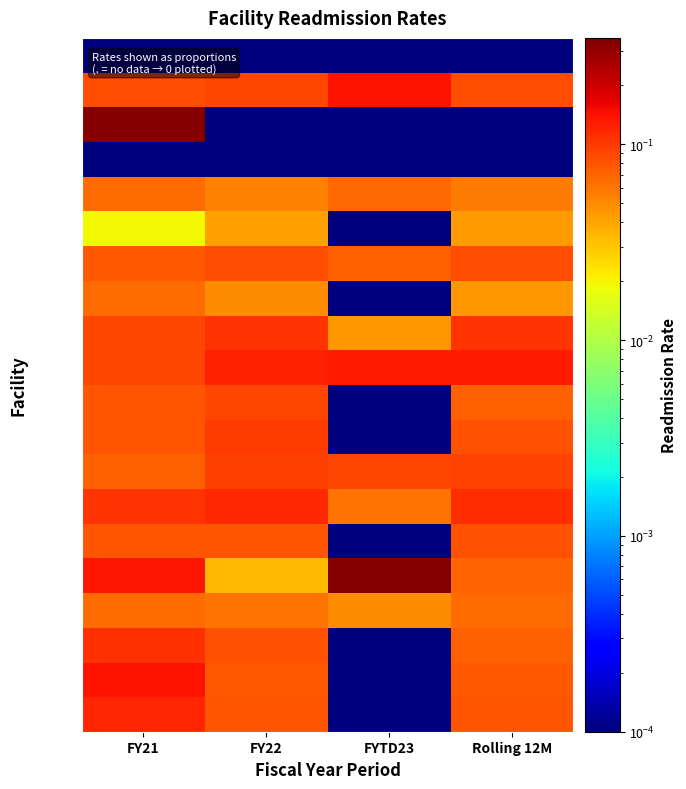

Between FY22 and Rolling 12M, which series saw the biggest shift?

PFH